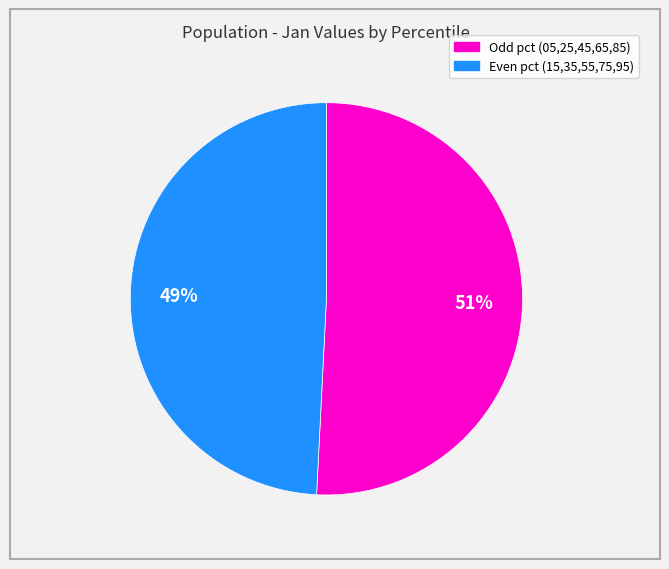

To the nearest percent, what is the average slice percentage?

50%